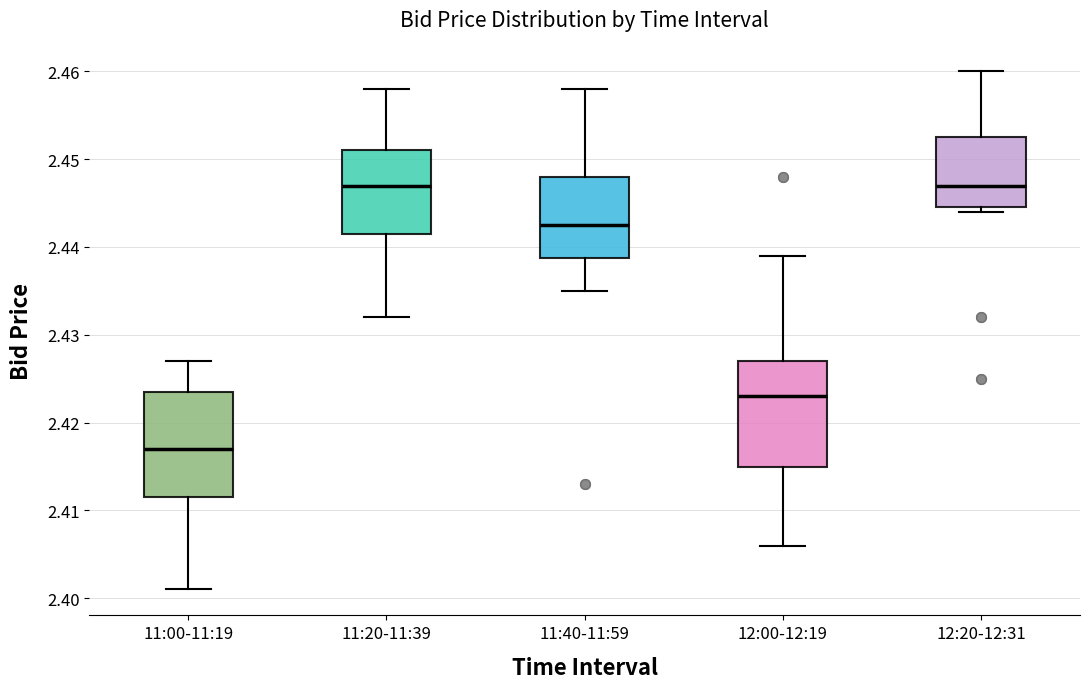

Which box's median line is the lowest?

11:00-11:19